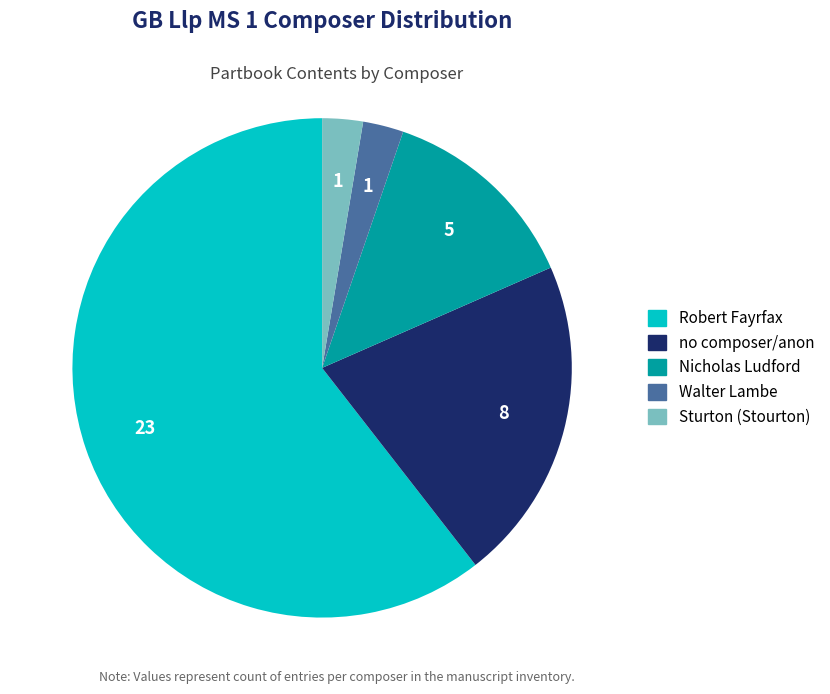

Count the number of slices in the pie.

5